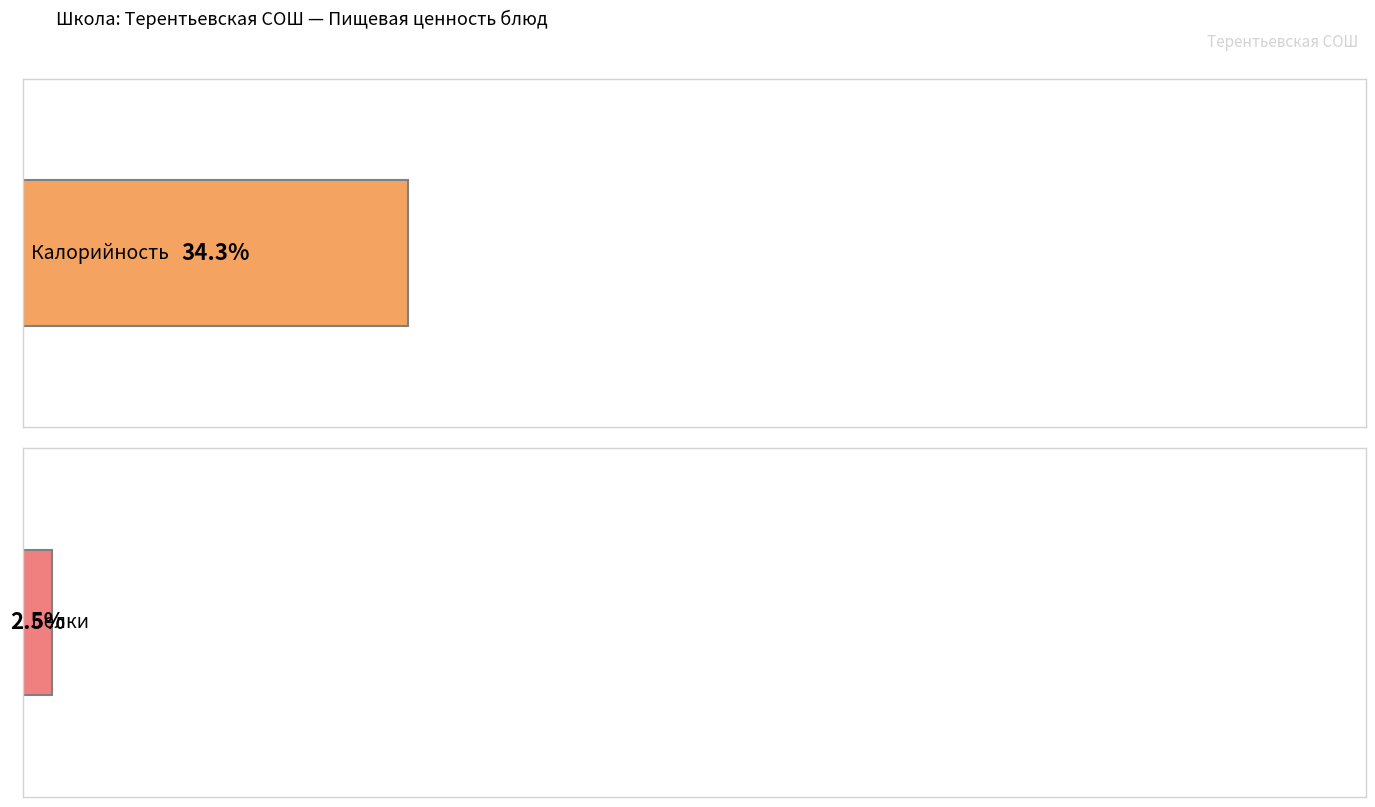

At сыр порциями, list the series in order from smallest to largest.

Углеводы, Жиры, Белки, Калорийность